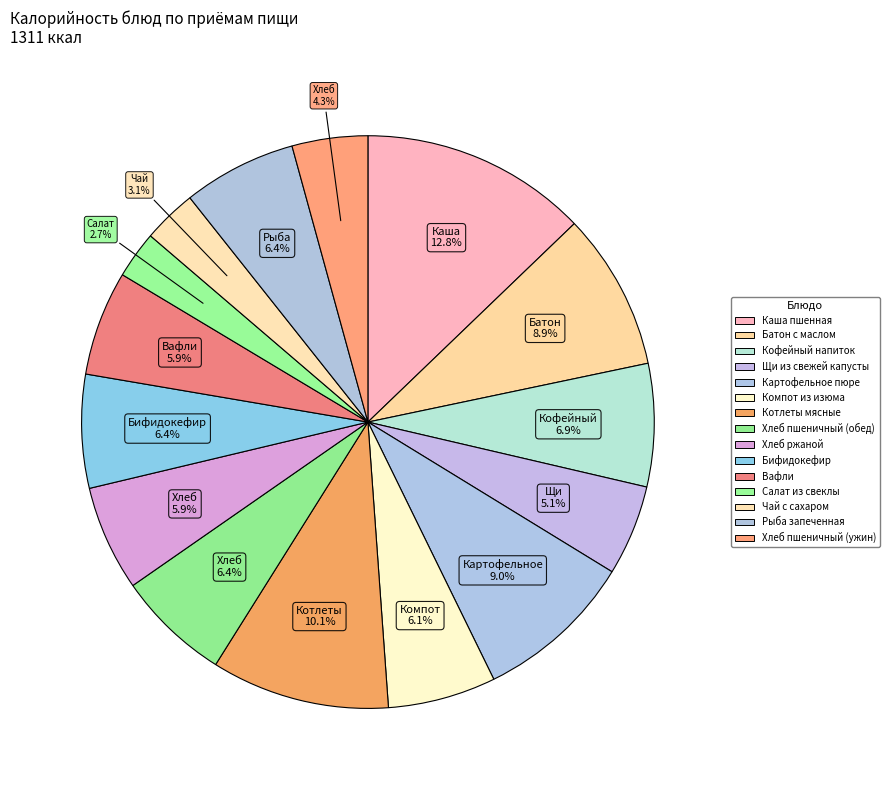

What percentage is the Щи из свежей капусты slice, to the nearest percent?

5%